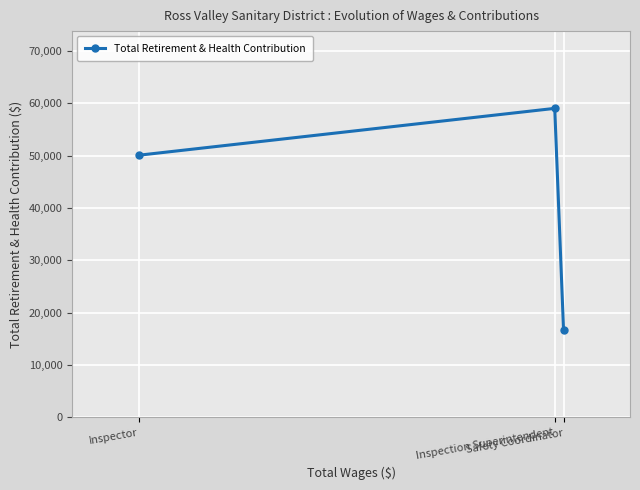

How many lines are shown in the chart?

1